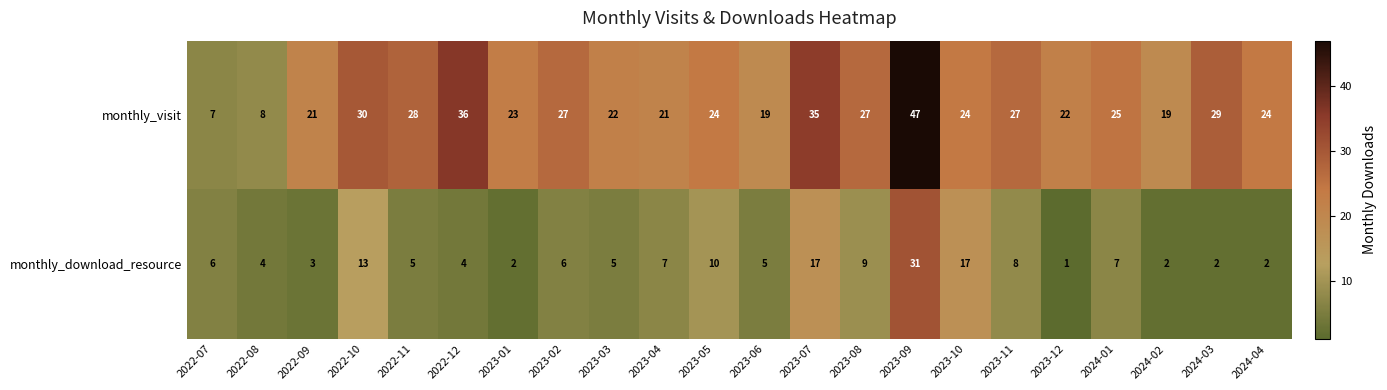

The monthly_visit series shows 23 at 2023-01. True or false?

True